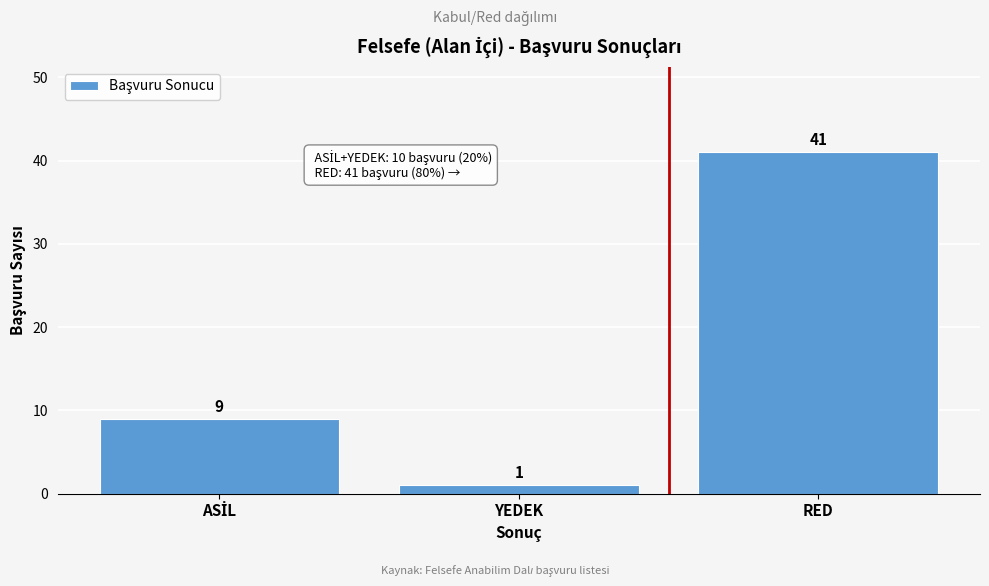

Reading right to left, transcribe all the data shown in this chart.

41	1	9